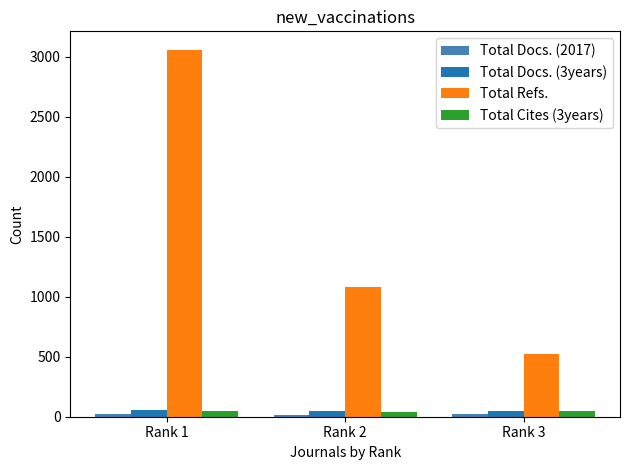

What is the maximum value for Total Refs.?

3058